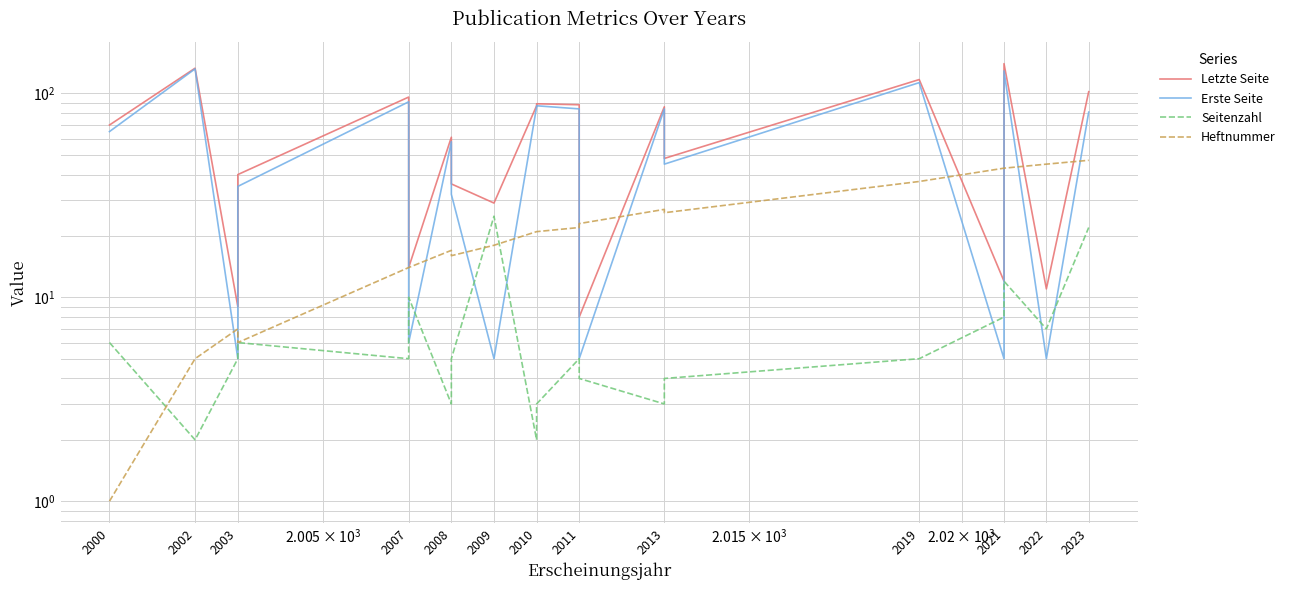

How many series are shown in this chart?

4